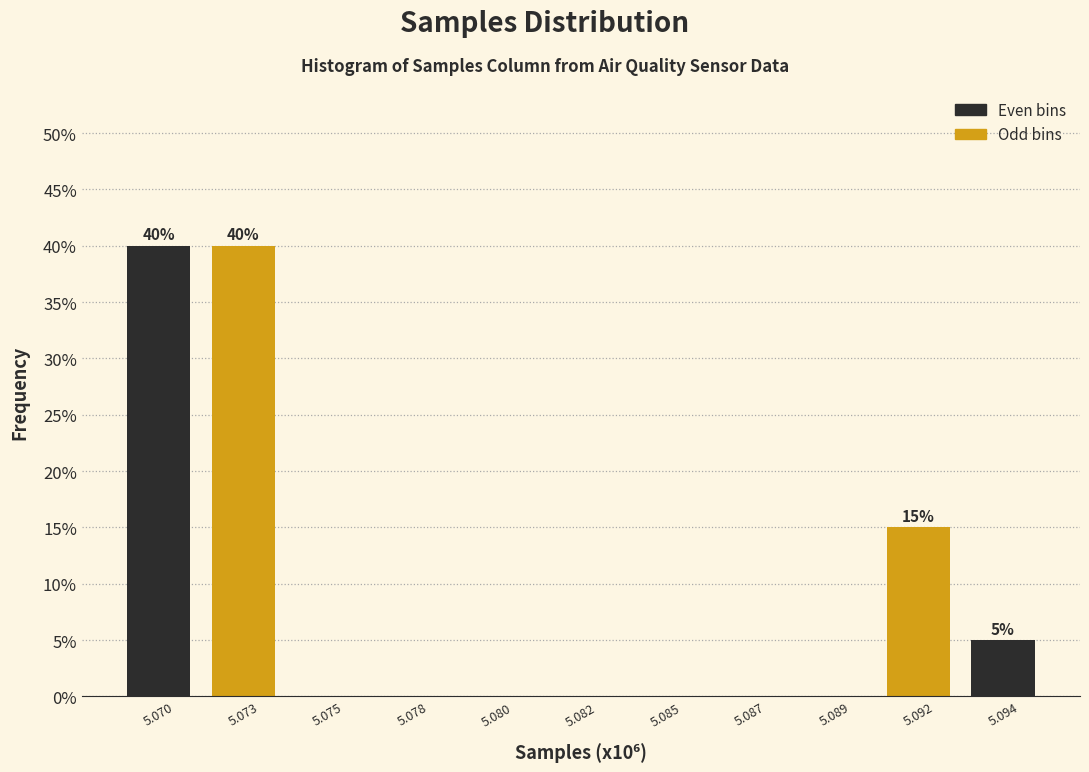

Reading right to left, transcribe all the data shown in this chart.

5.094=5	5.092=15	5.089=0	5.087=0	5.085=0	5.082=0	5.080=0	5.078=0	5.075=0	5.073=40	5.070=40